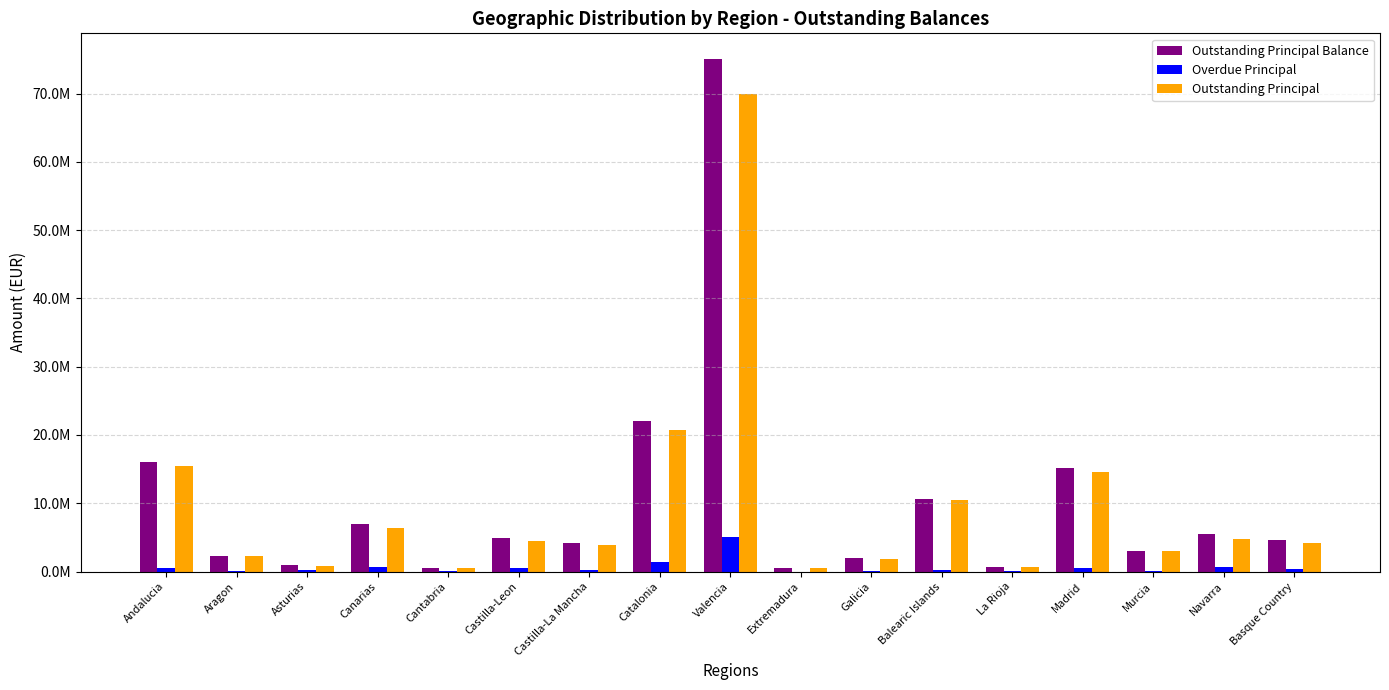

What are all the series names shown in the legend?

Outstanding Principal Balance, Overdue Principal, Outstanding Principal